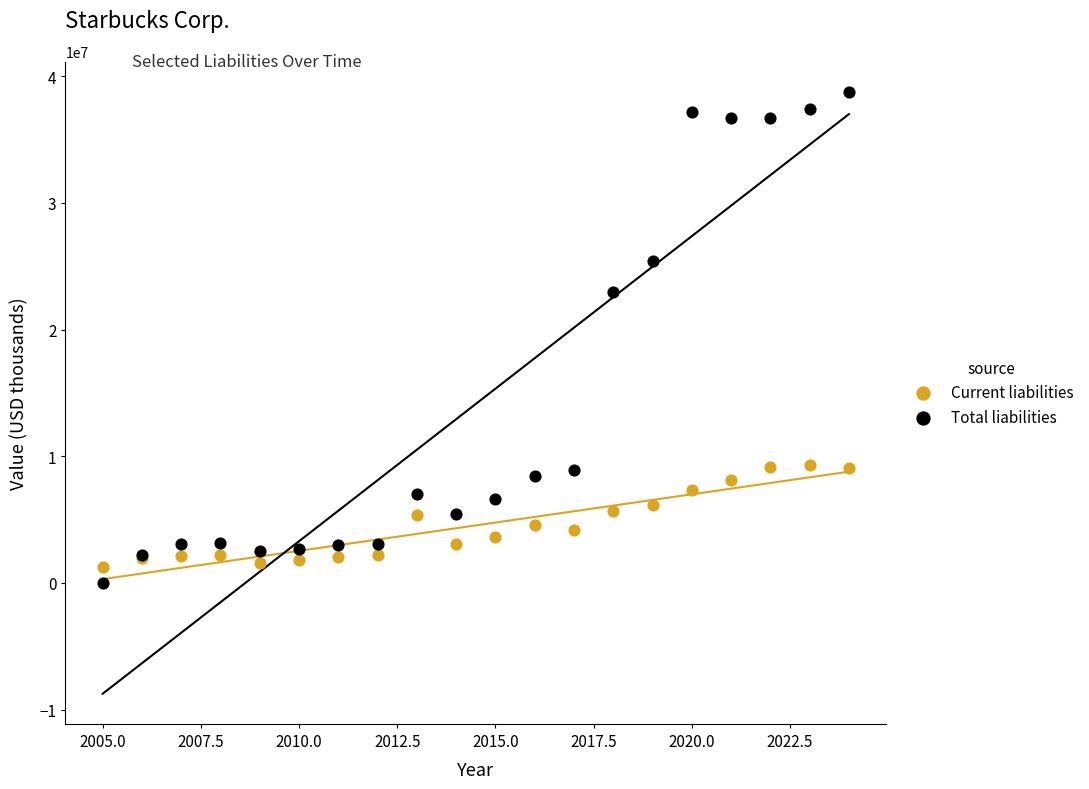

Which series reaches the minimum Y coordinate?

Total liabilities